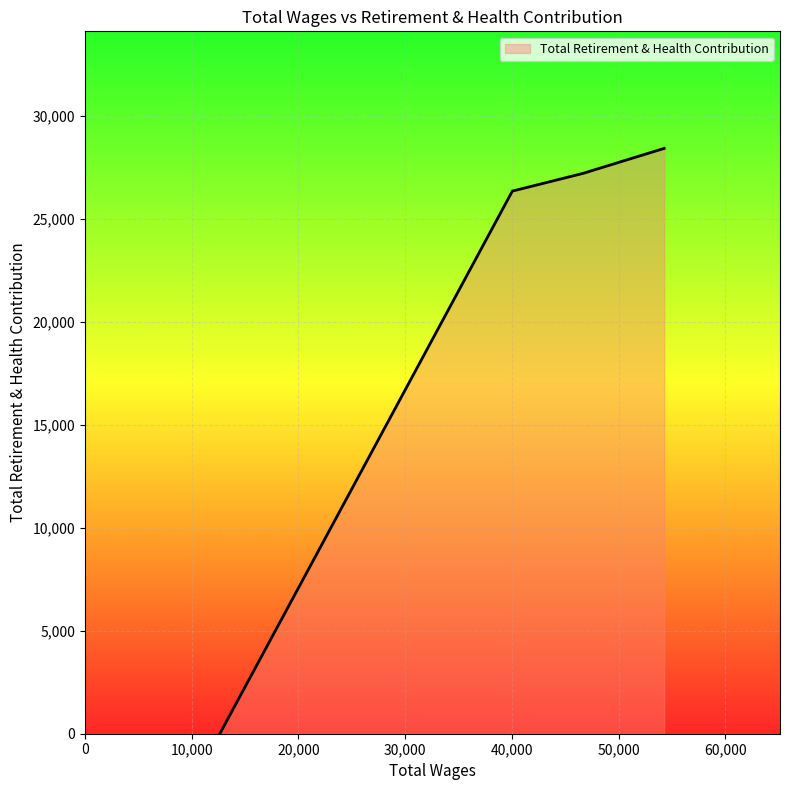

True or false: the data has more than 0 interior local peaks.

False